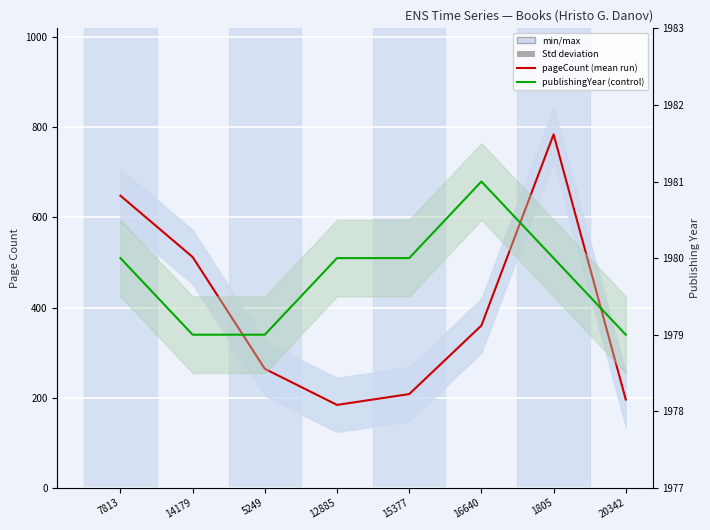

Reading left to right, transcribe all the data shown in this chart.

pageCount: 7813=648	14179=512	5249=264	12885=184	15377=208	16640=360	1805=784	20342=196
publishingYear: 7813=1980	14179=1979	5249=1979	12885=1980	15377=1980	16640=1981	1805=1980	20342=1979